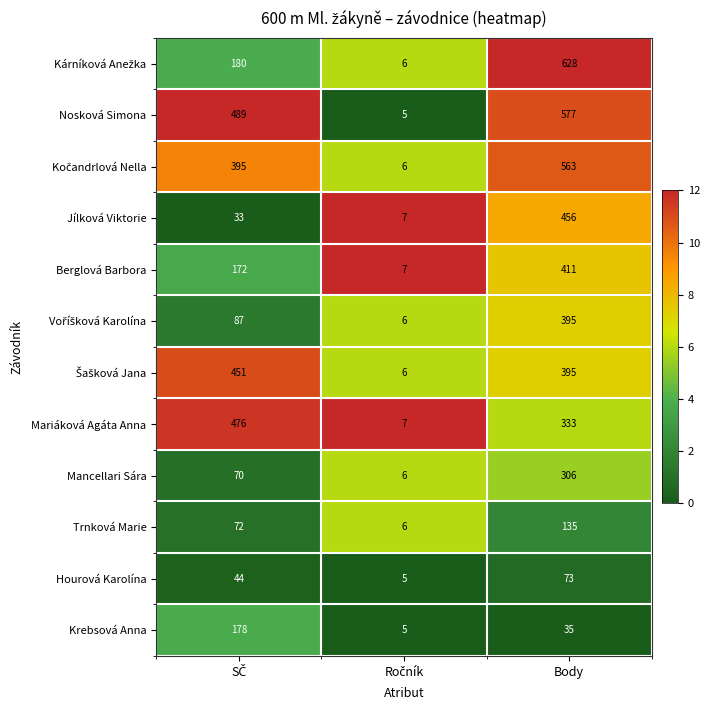

What is the approximate value of Berglová Barbora at Body, to the nearest 5?

410